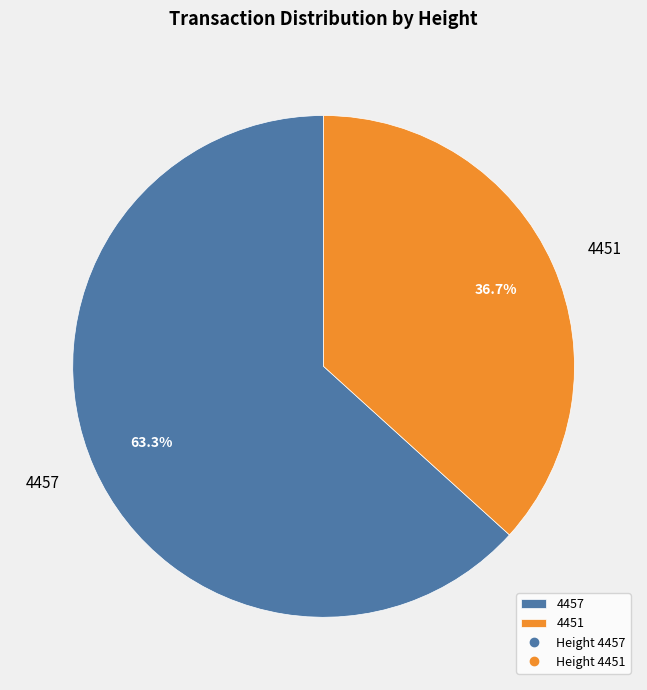

What is the ratio of the value at 4451 to the value at 4457?

0.6